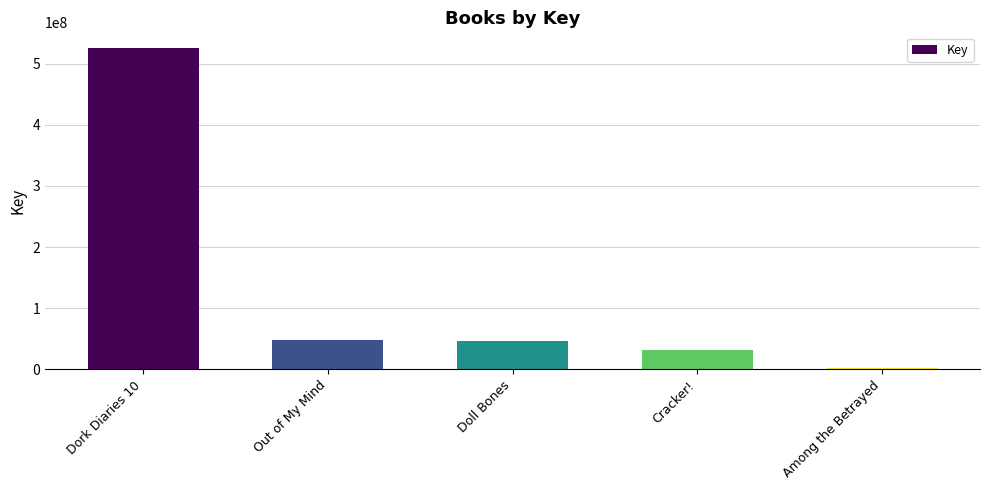

Which label corresponds to the largest value in the chart?

Dork Diaries 10